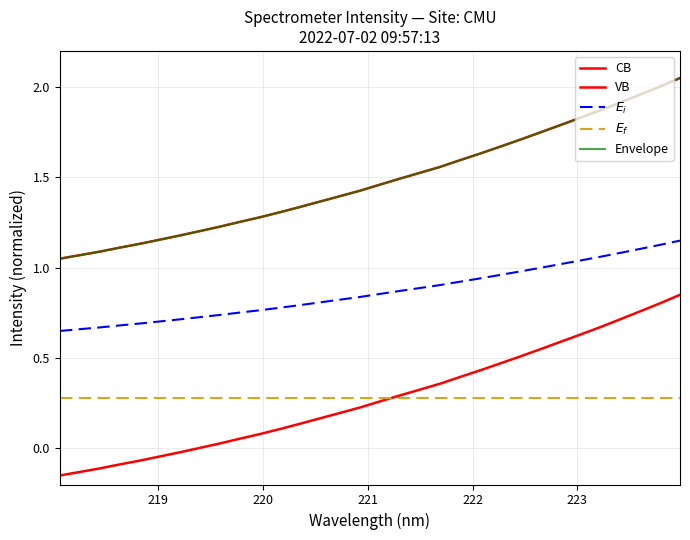

Does the chart have visible grid lines?

Yes